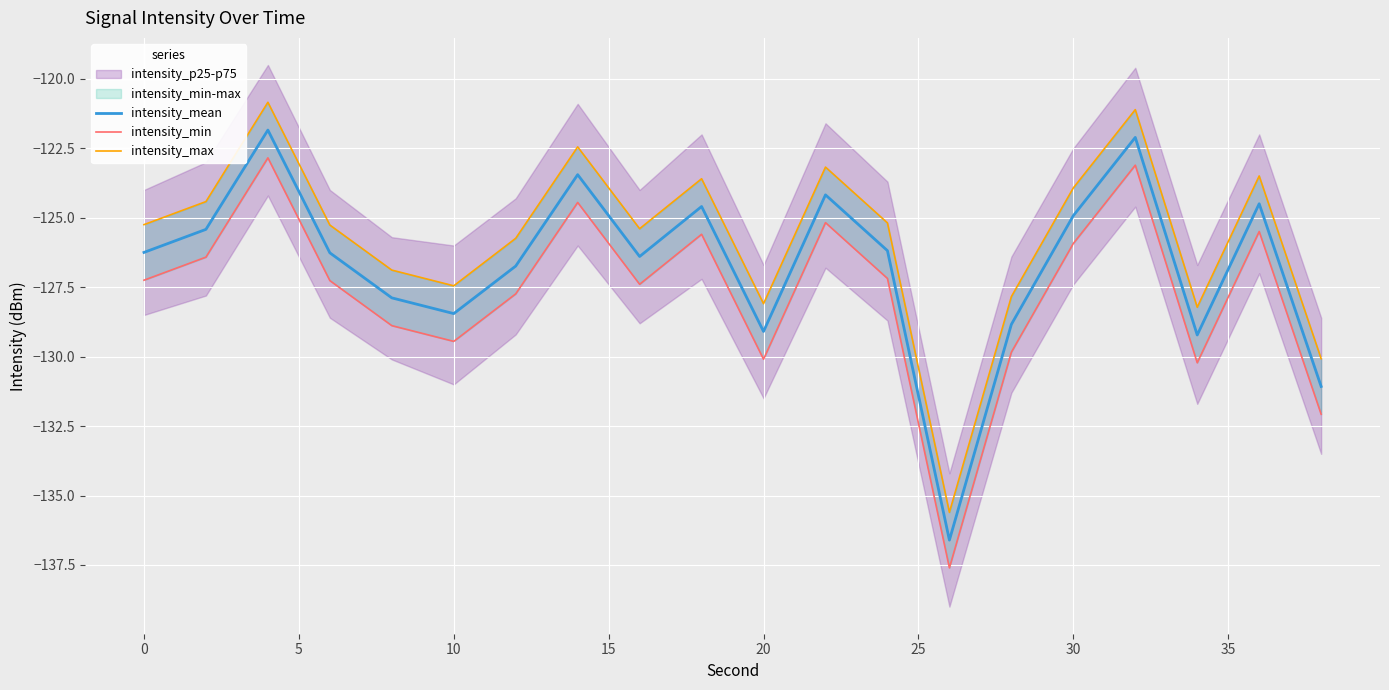

Rank the series by their maximum value, from highest to lowest.

intensity_max, intensity_mean, intensity_min